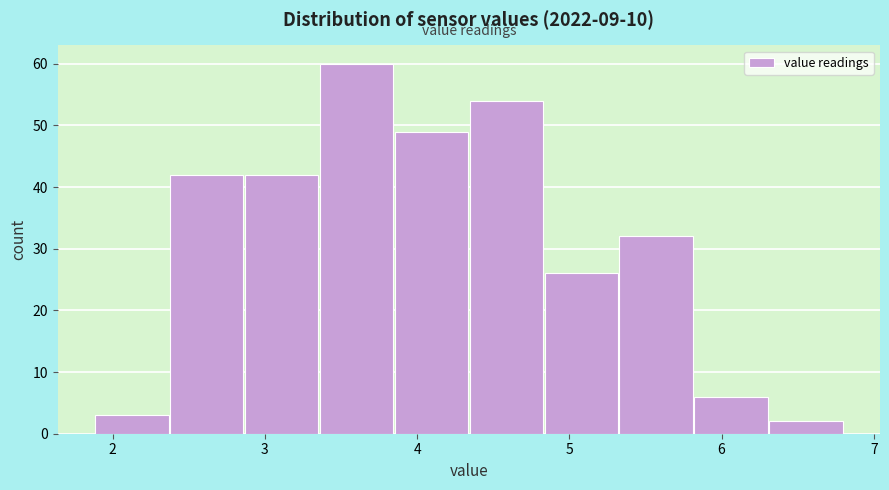

Reading left to right, transcribe this chart: for each bar, give the range it covers on the x-axis and its height. Neither the bar edges nor the heights are printed on the chart, so give them approximately, as read against the axes.

1.9 to 2.4: 3
2.4 to 2.9: 42
2.9 to 3.4: 42
3.4 to 3.8: 60
3.8 to 4.3: 49
4.3 to 4.8: 54
4.8 to 5.3: 26
5.3 to 5.8: 32
5.8 to 6.3: 6
6.3 to 6.8: 2